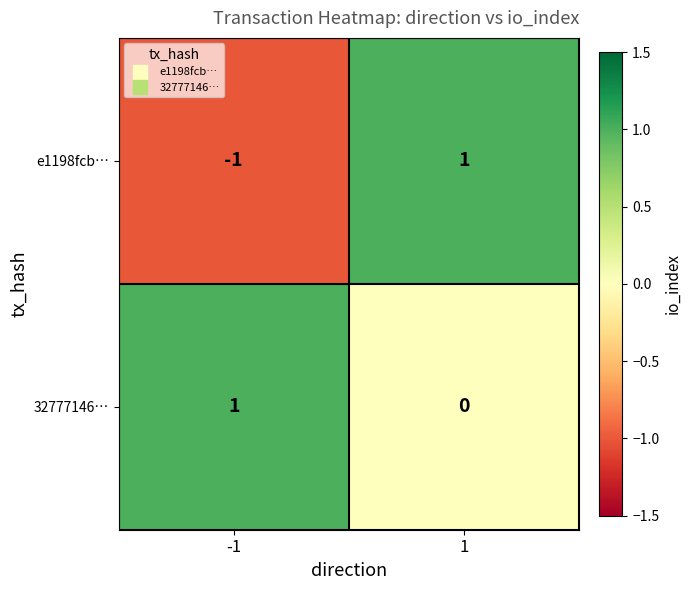

Rank the series by their average value, from lowest to highest.

e1198fcb…, 32777146…